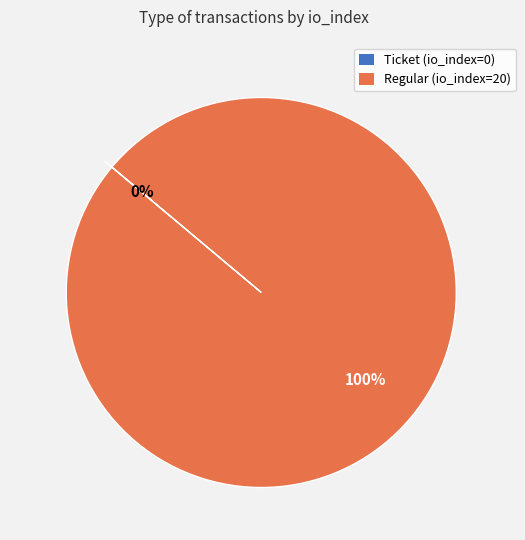

The Regular (io_index=20) slice represents 100% of the pie. True or false?

True